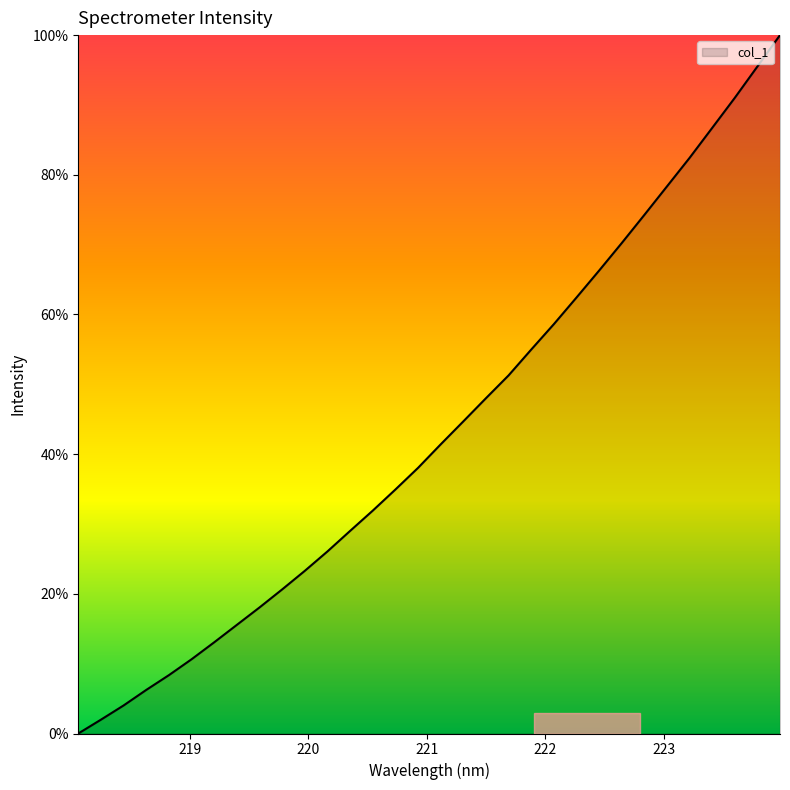

What is the maximum value shown in the chart?

100.0